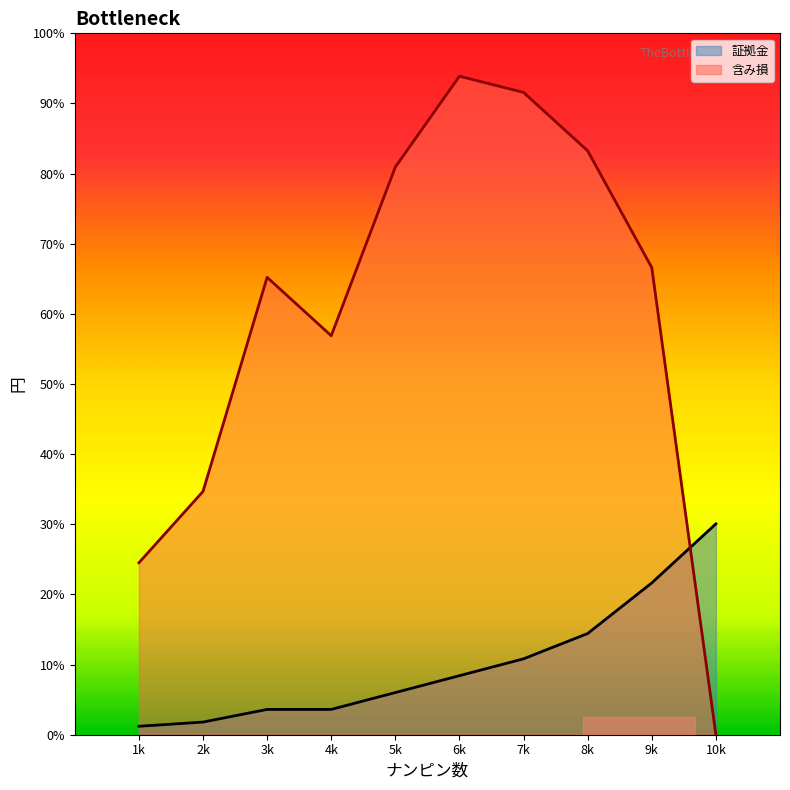

What is the highest value of the 含み損（最大ナンピン到達時点） series?

18777.5